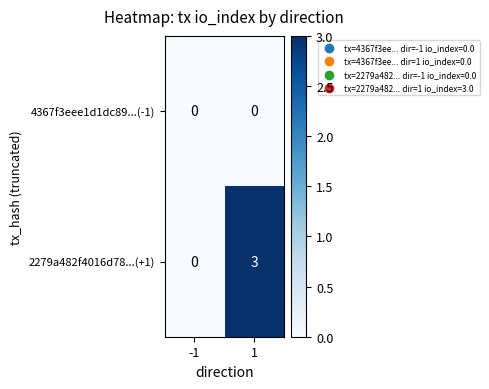

How many categories are shown in the chart?

2